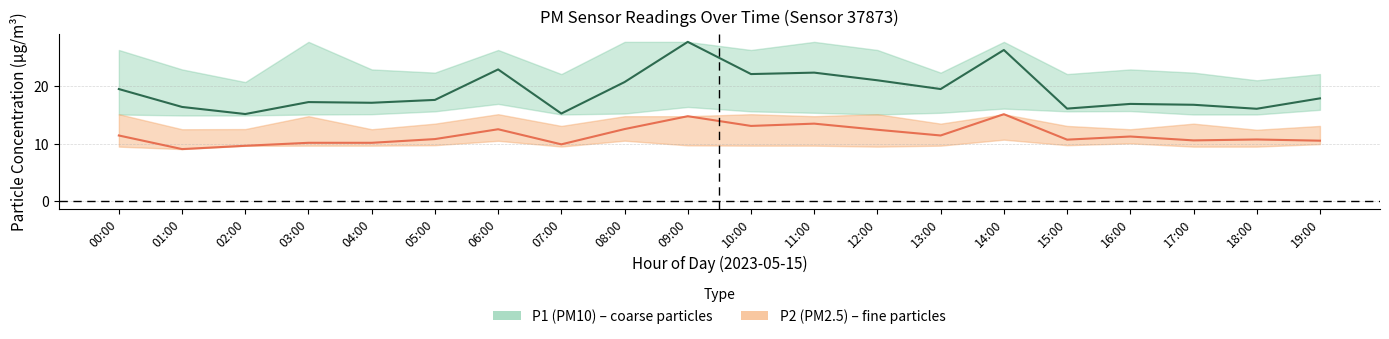

What is the minimum value shown in the chart?

9.1